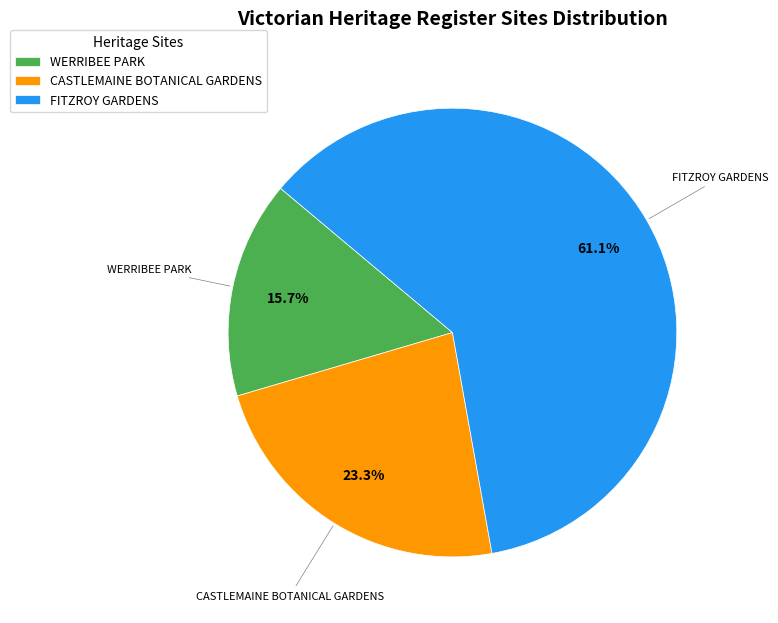

To the nearest percent, what is the difference between the largest and smallest slice percentages?

45%